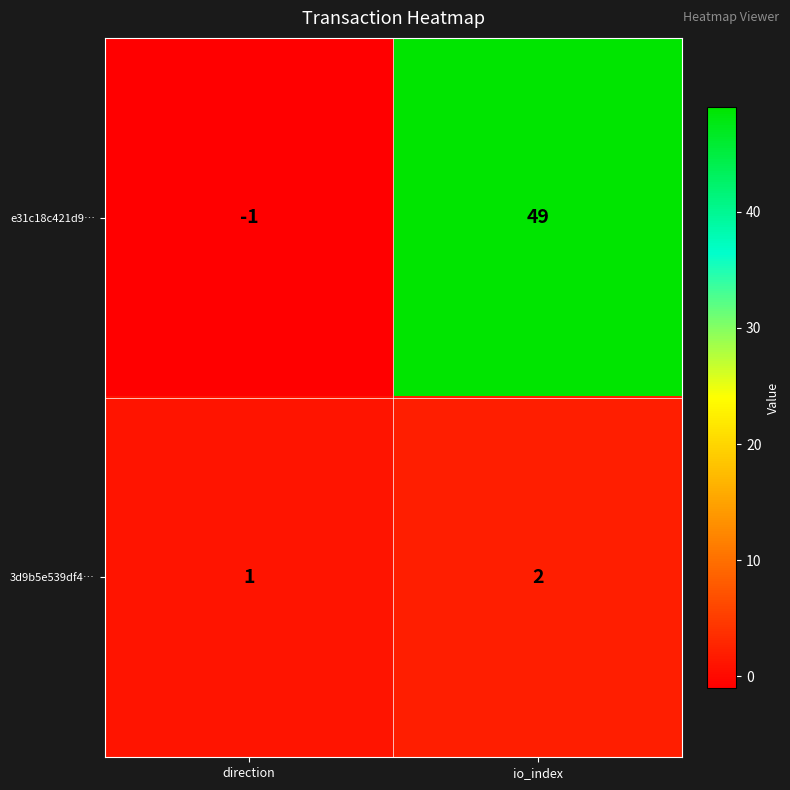

At direction, list the series in order from largest to smallest.

3d9b5e539df4…, e31c18c421d9…